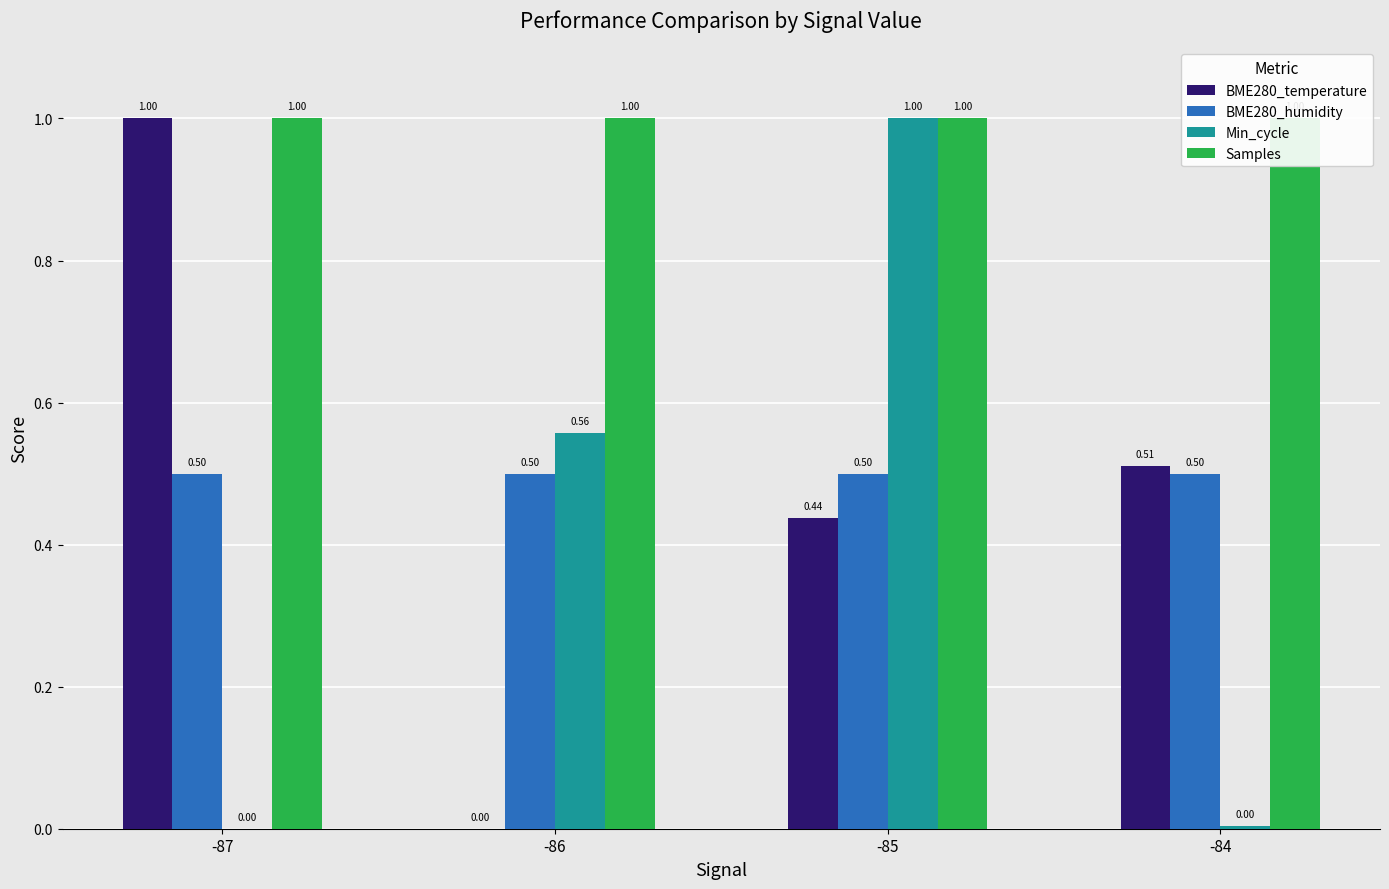

What is the total value across all series at -86?

2.1